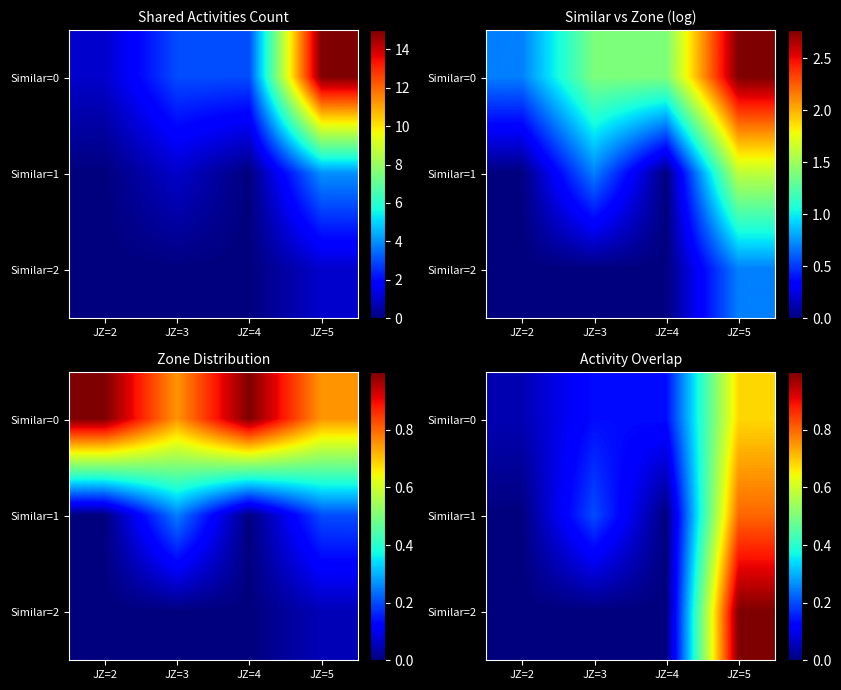

At how many categories does at least one series exceed 0?

4